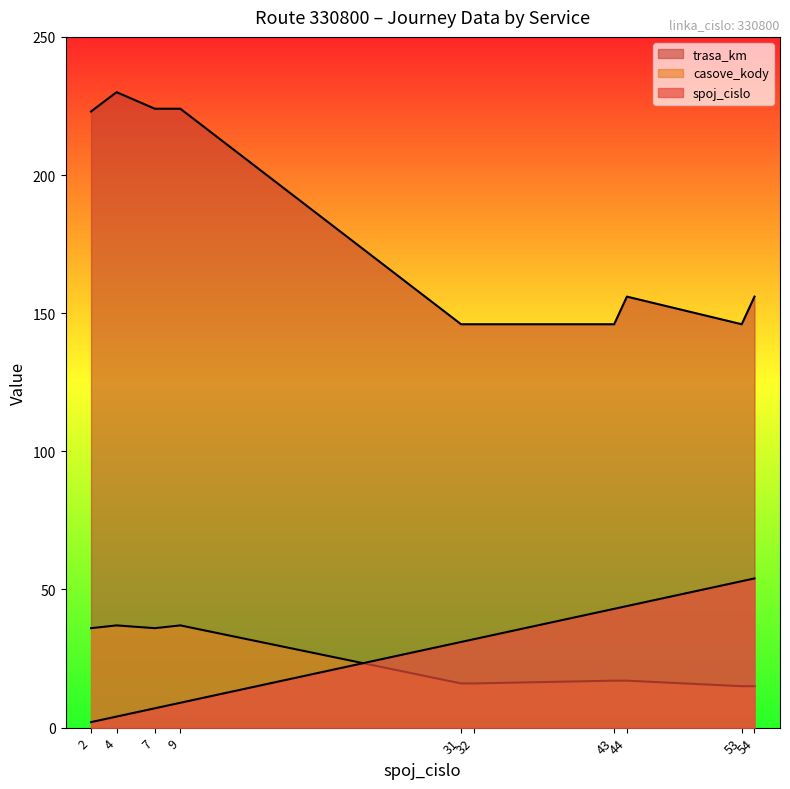

What is the value of the casove_kody point at the 10th from the left?

15